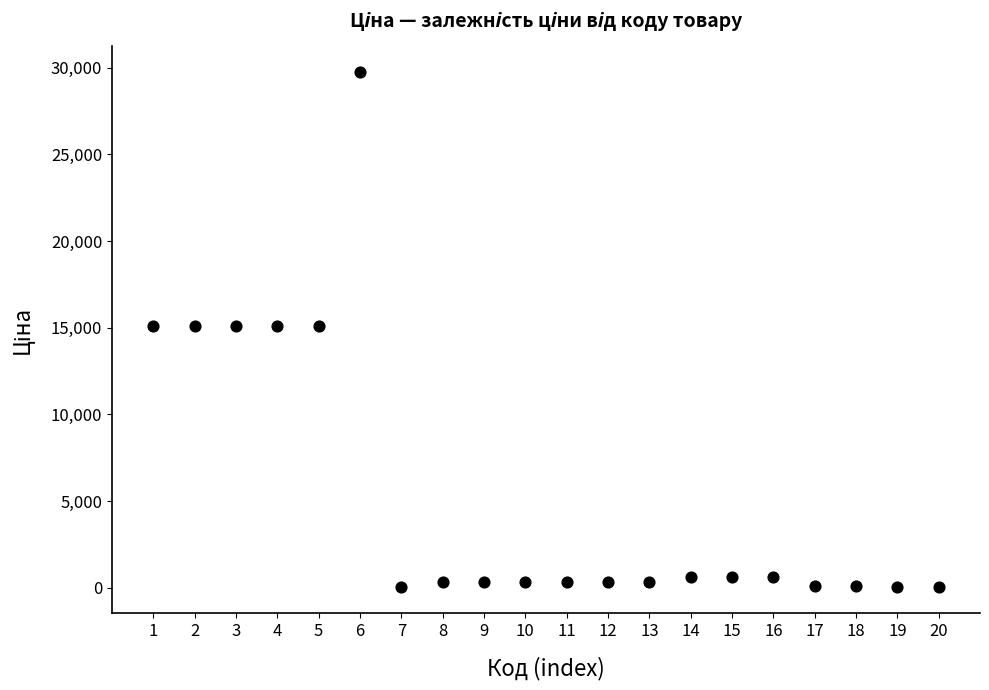

What is the range of Y values (max minus min)?

29715.2